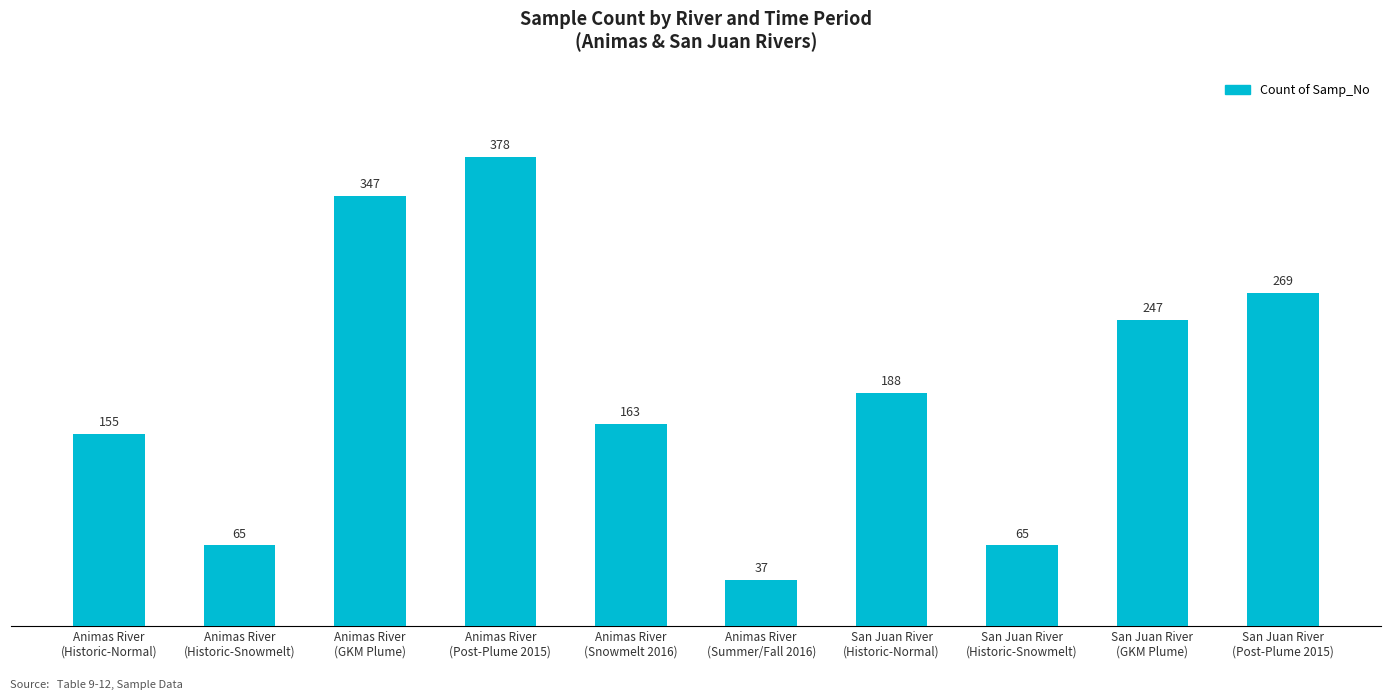

At which category does the chart reach its minimum across all series?

Animas River
(Summer/Fall 2016)